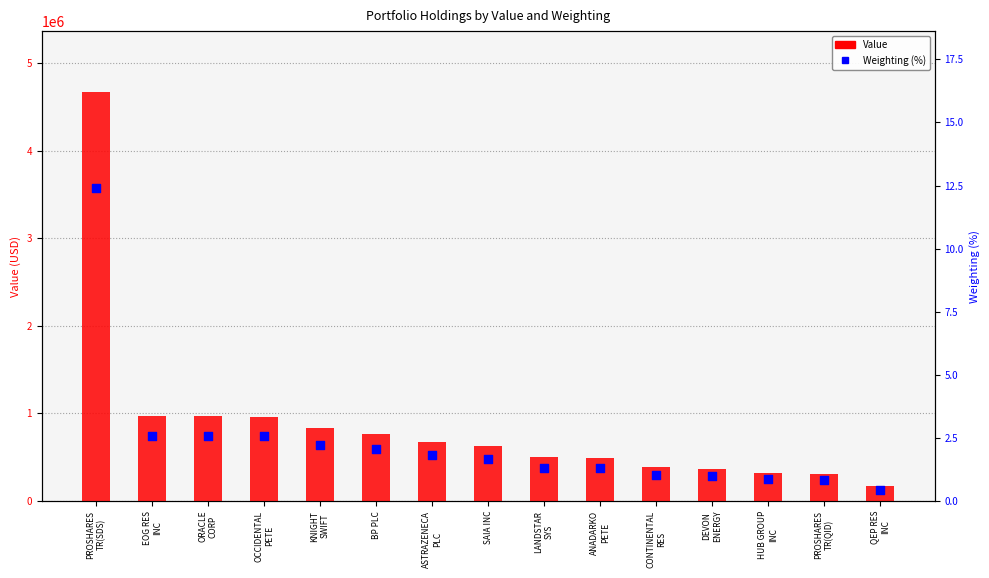

What are all the series names shown in the legend?

Value, Weighting (%)